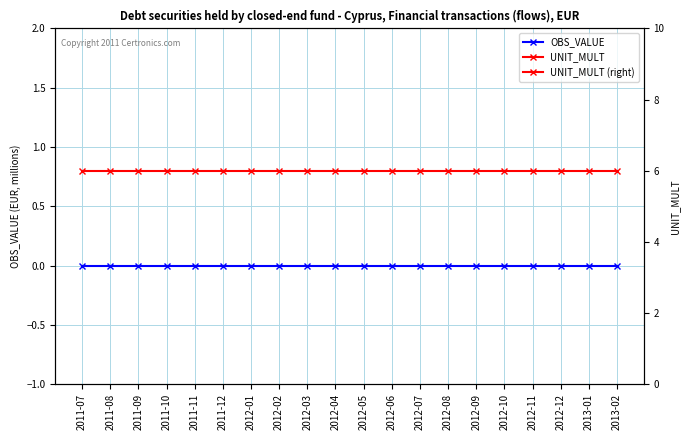

What is the total value across all series at 2012-12?

12